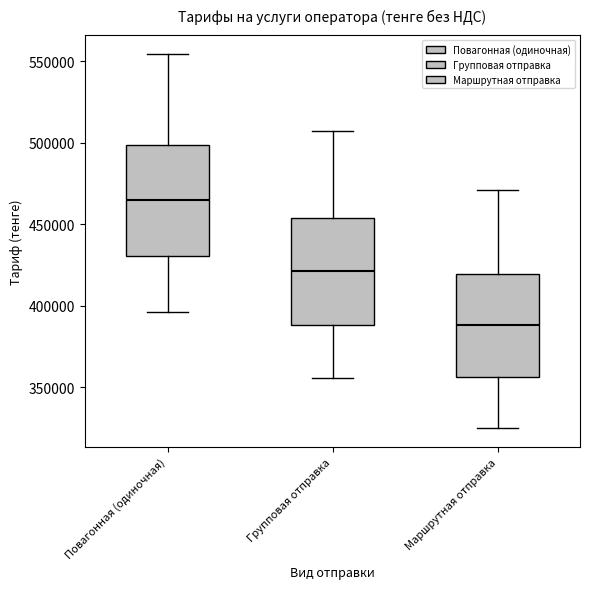

Which box has the lowest median line?

Маршрутная отправка